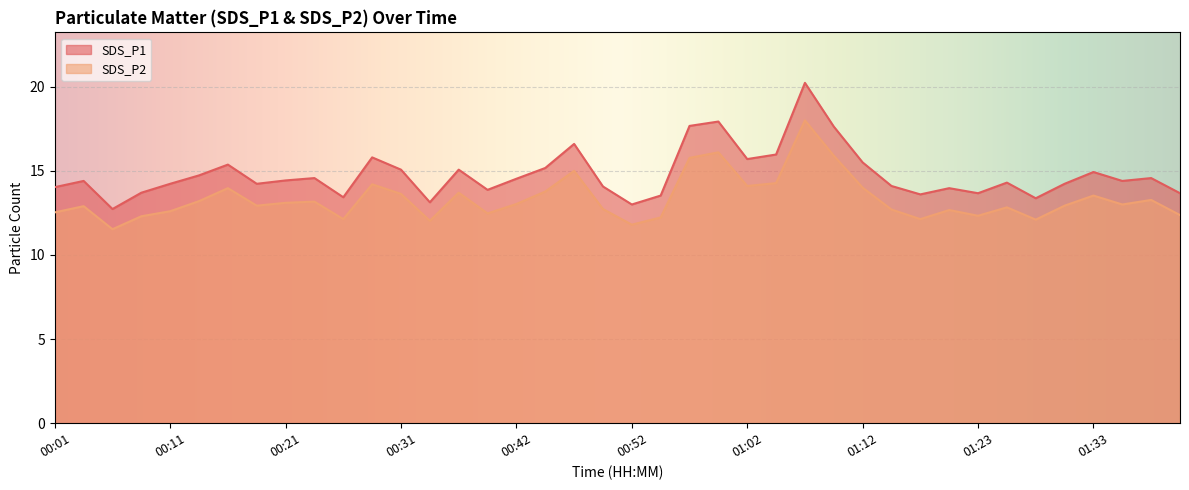

How many lines are shown in the chart?

2